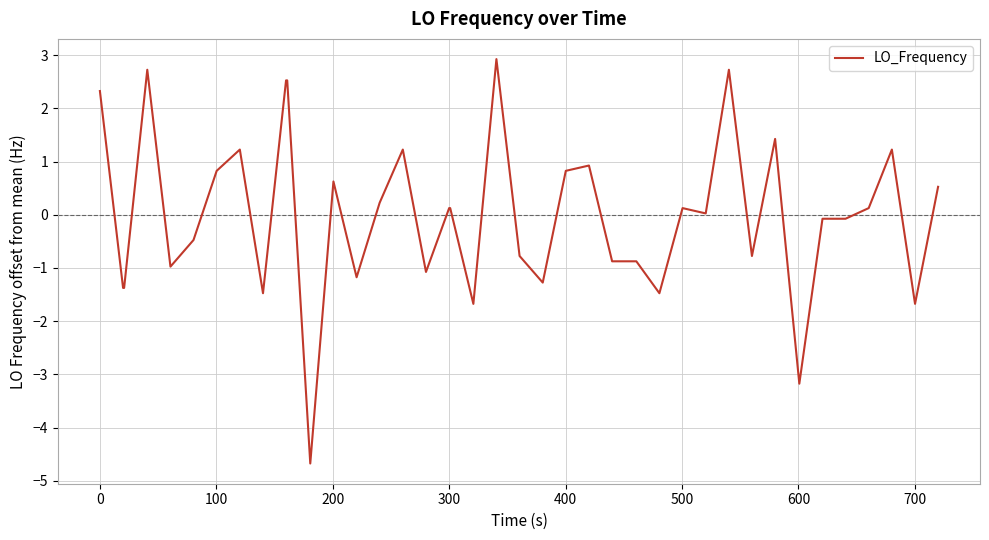

What is the greatest value displayed?

2.9